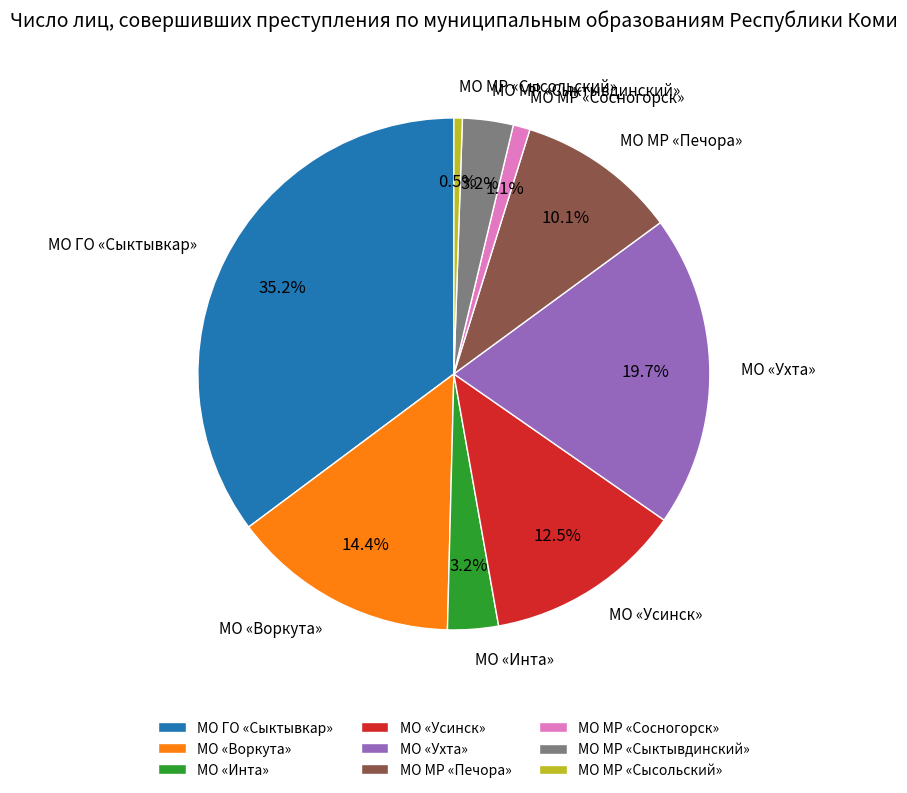

The МО ГО «Сыктывкар» slice represents 35% of the pie. True or false?

True